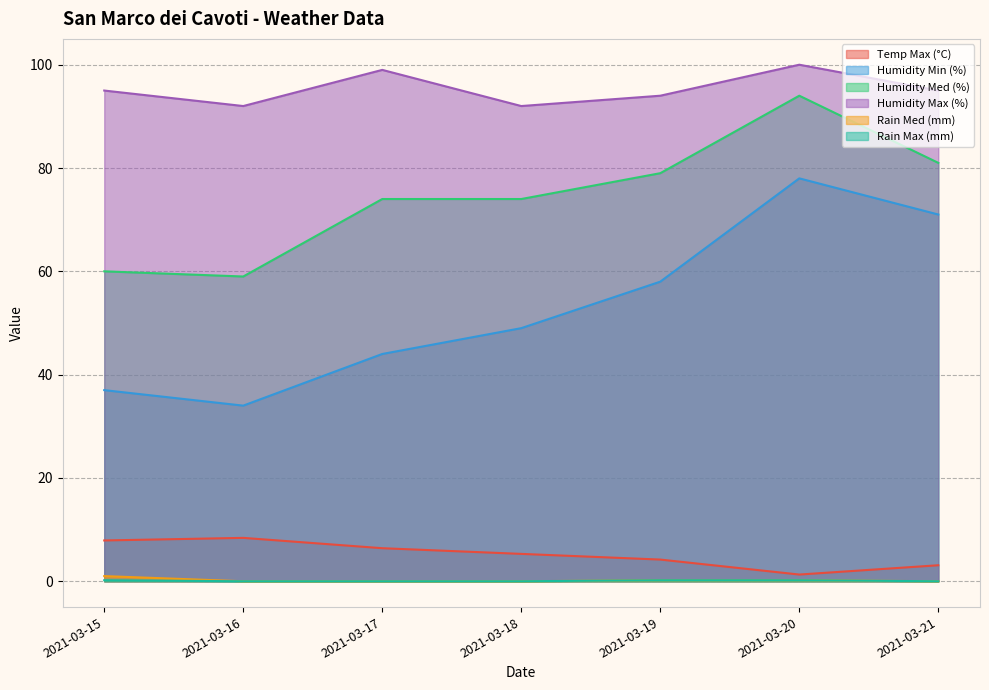

What are all the series names shown in the legend?

Temp Max (°C), Humidity Min (%), Humidity Med (%), Humidity Max (%), Rain Med (mm), Rain Max (mm)